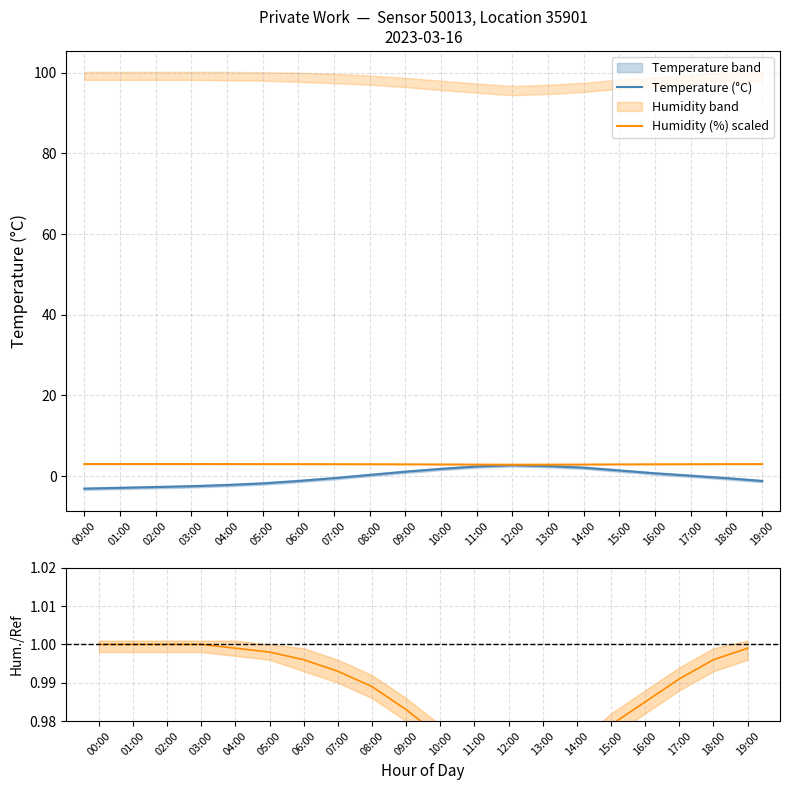

Is the value of Temperature (°C) at 19:00 greater than the value of Humidity (%) scaled at 10:00?

No